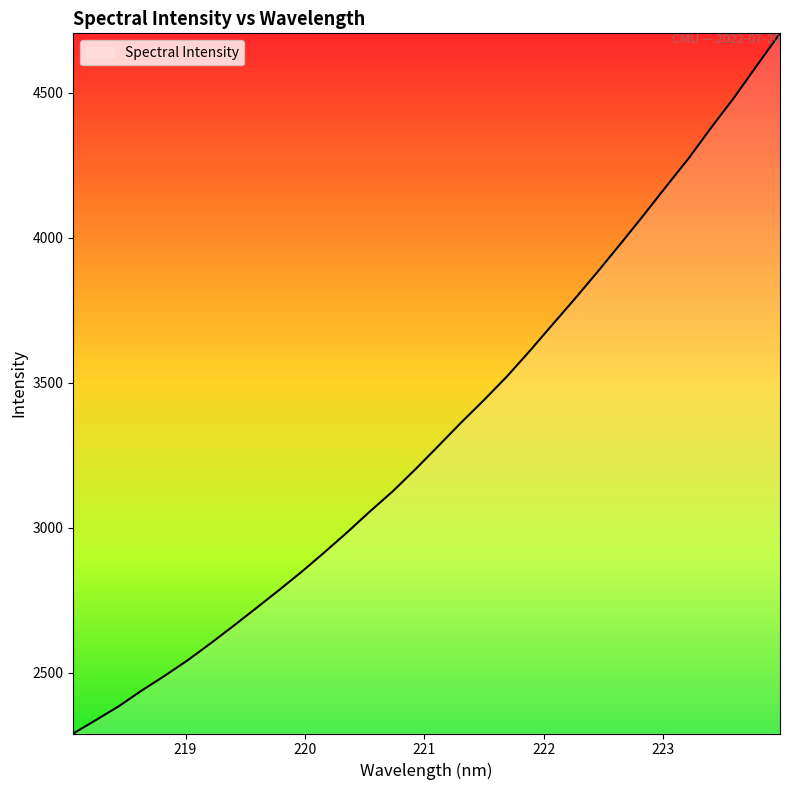

What is the difference between the maximum and minimum values?

2414.5